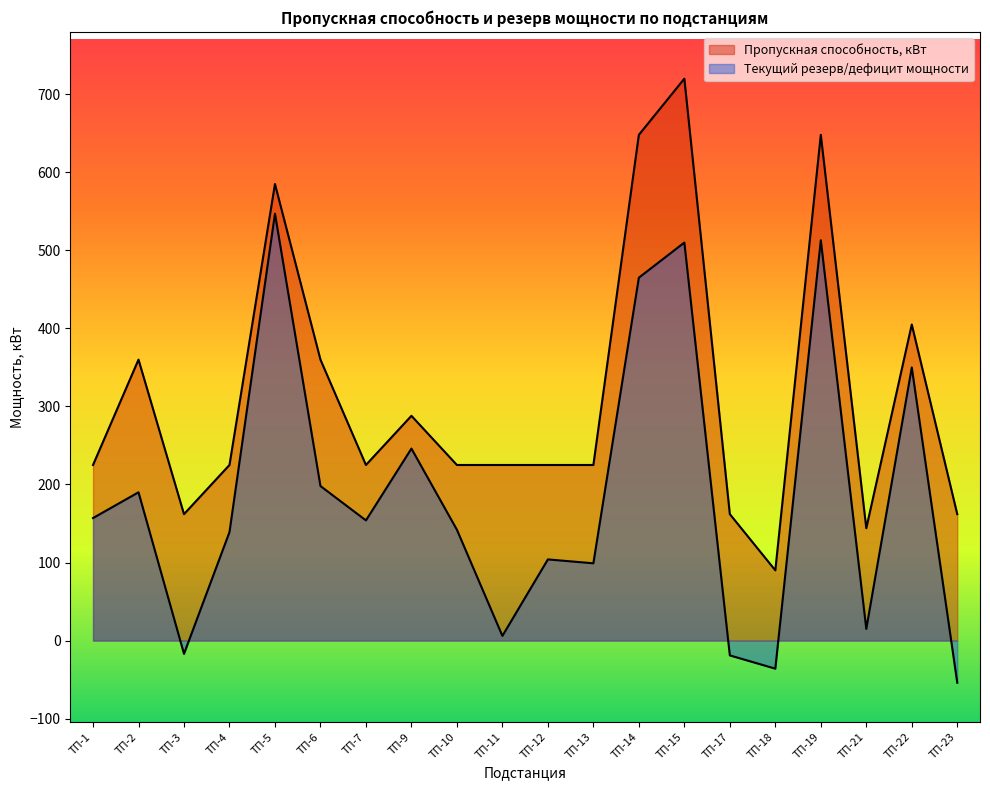

True or false: Текущий резерв/дефицит мощности and Пропускная способность, кВт intersect in this chart.

False